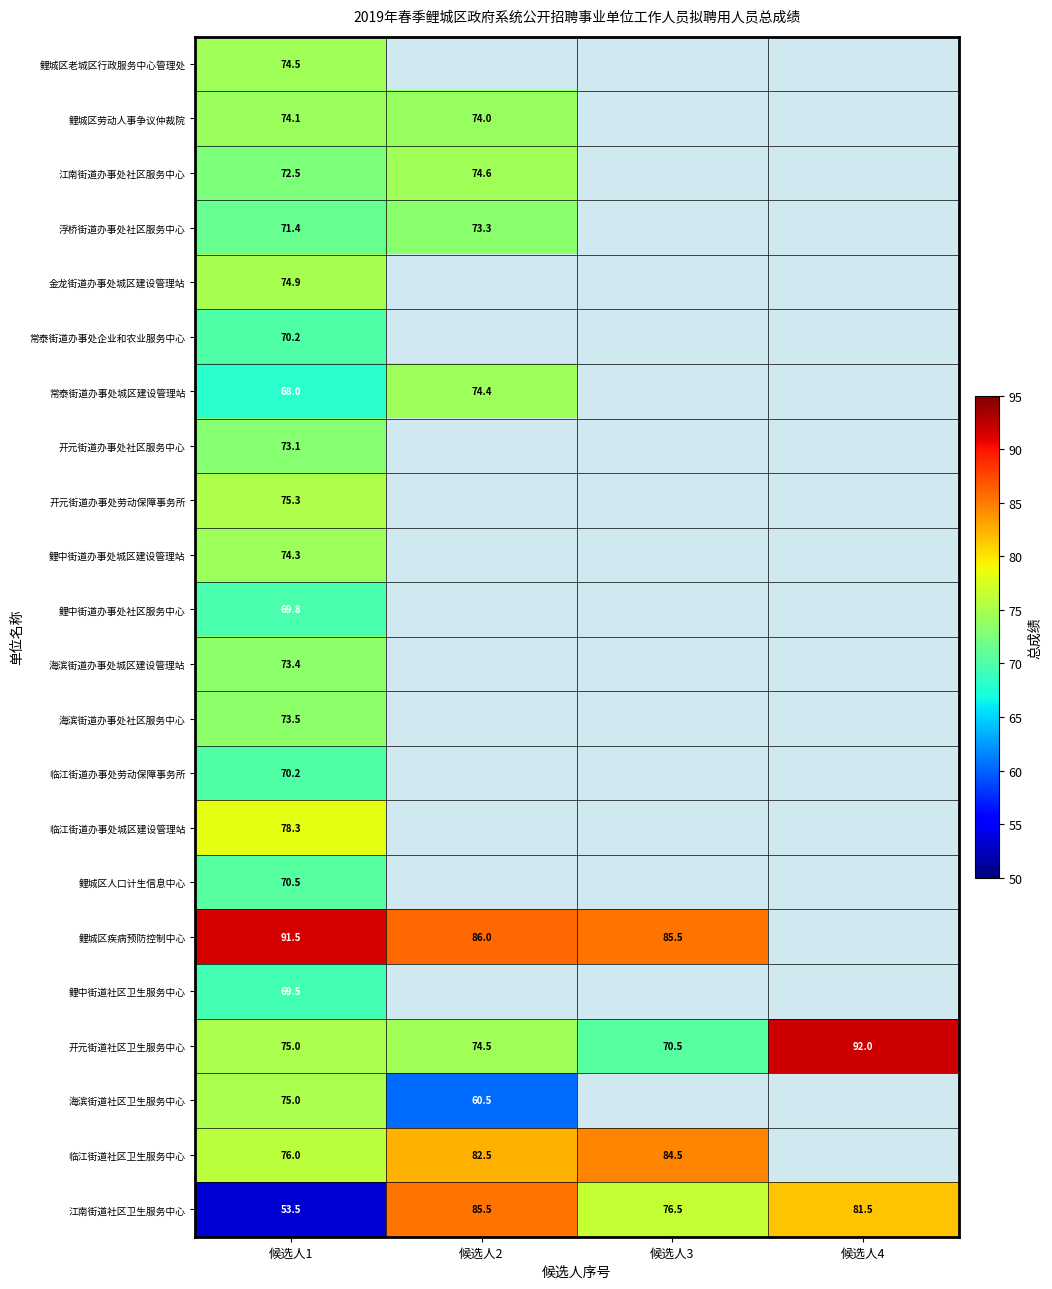

The 鲤城区疾病预防控制中心 series shows 91.5 at 候选人1. True or false?

True